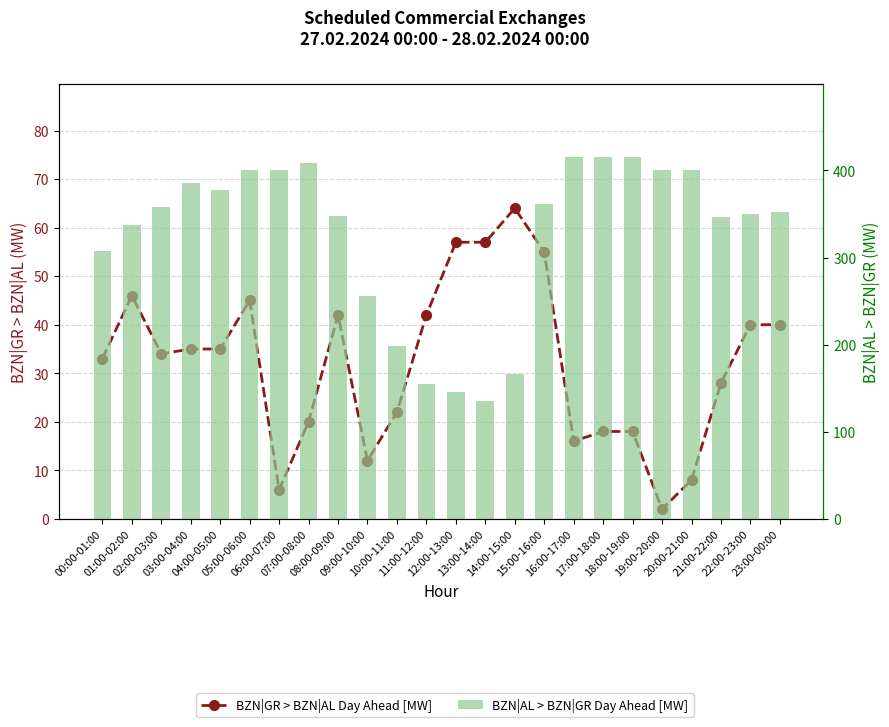

Count the number of categories in the chart.

24